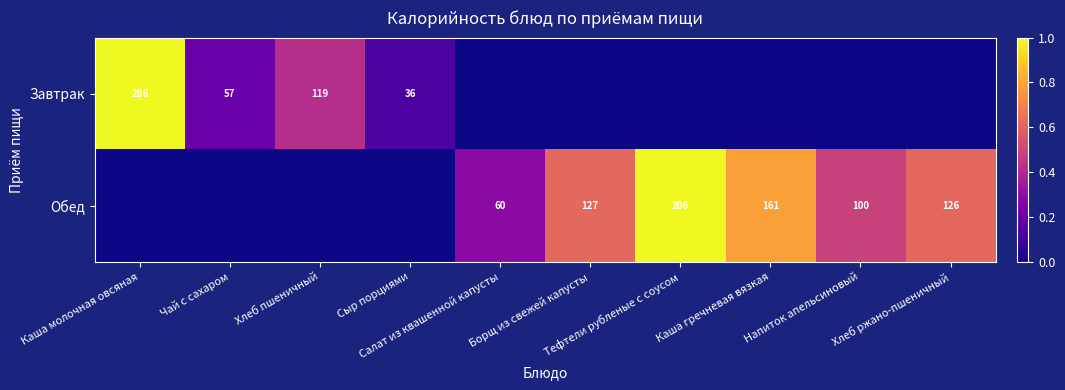

Between Хлеб ржано-пшеничный and Напиток апельсиновый, which is larger?

Хлеб ржано-пшеничный